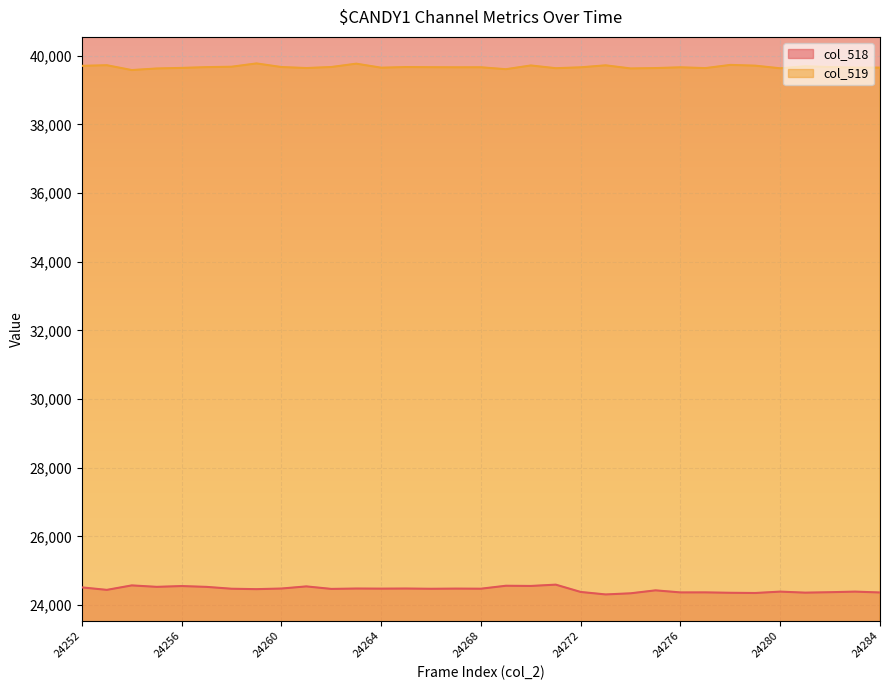

At which label does col_519 reach its peak?

24259